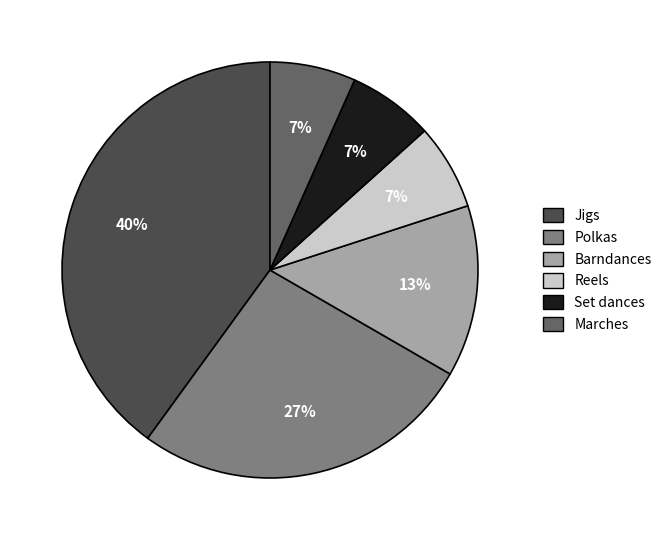

Is it true that Polkas is 21% of the pie?

False